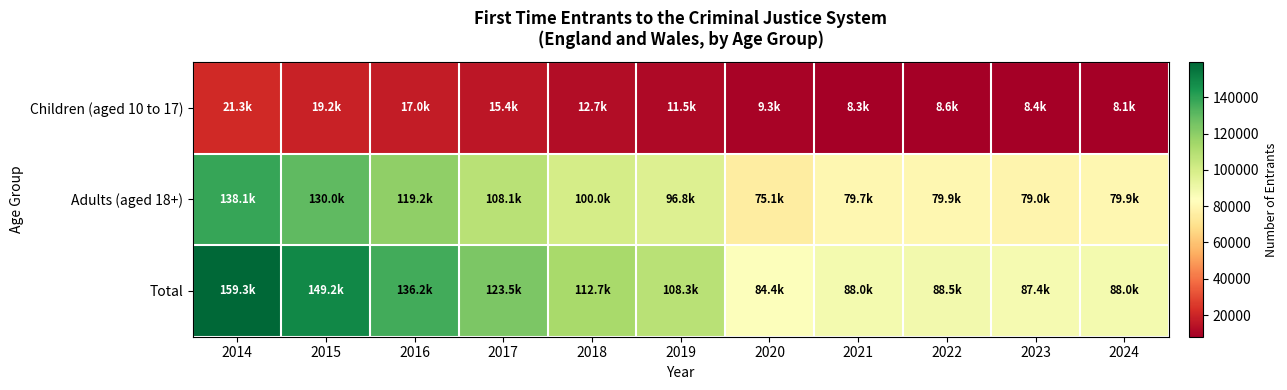

Which has a higher value, 2016 or 2017?

2016